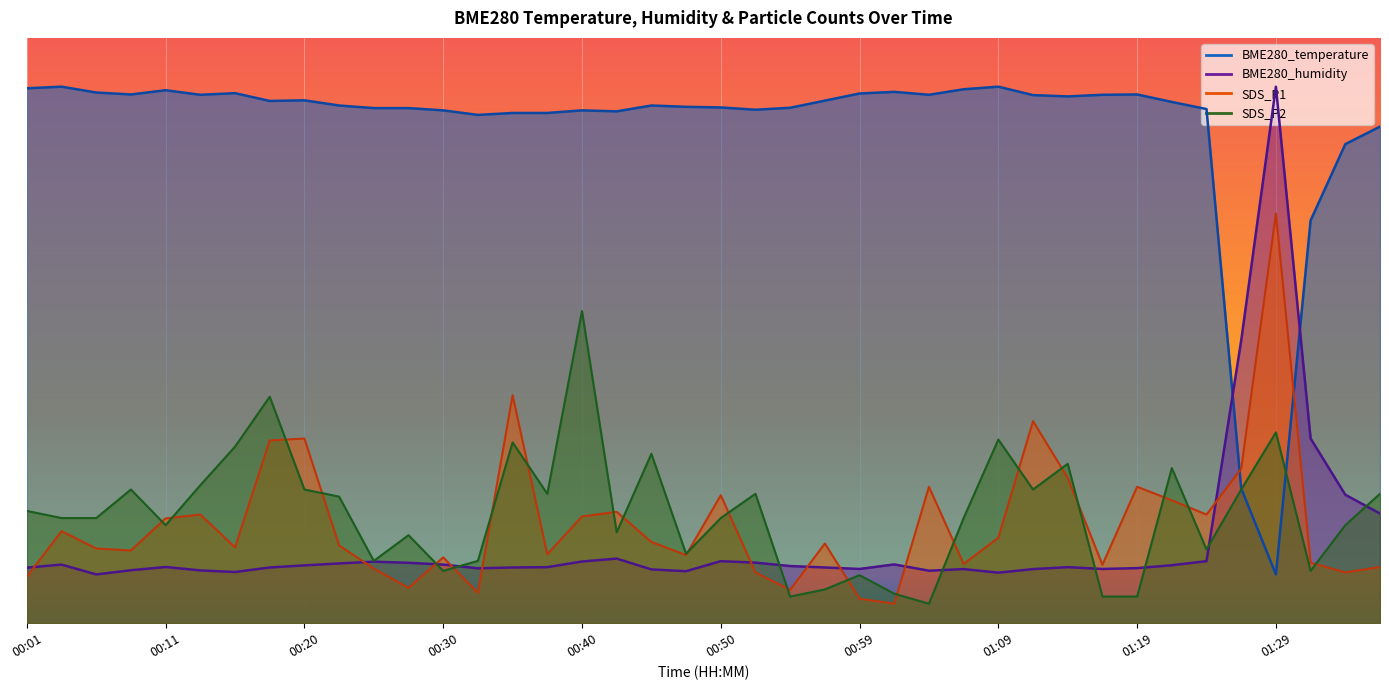

Which series has the widest spread of values?

BME280_temperature